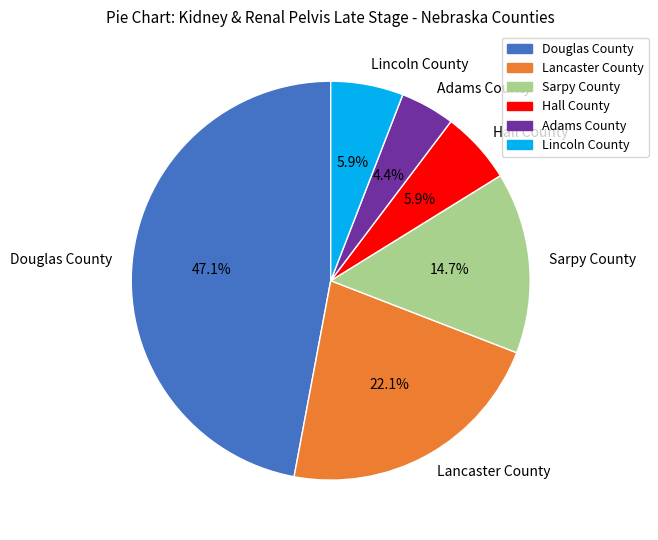

How many segments does this pie chart have?

6